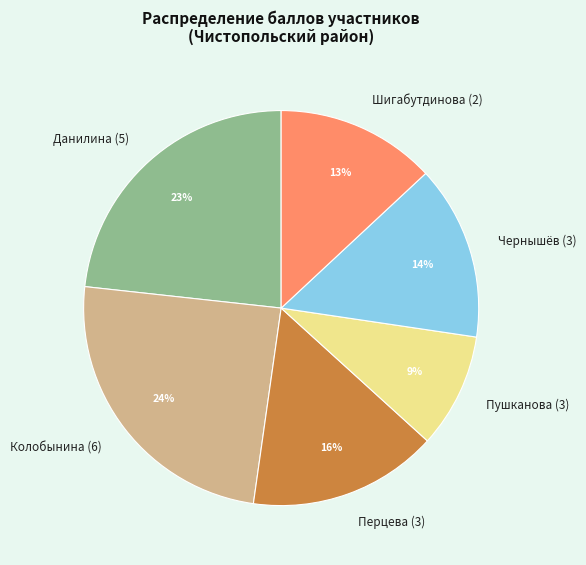

Count the number of slices in the pie.

6